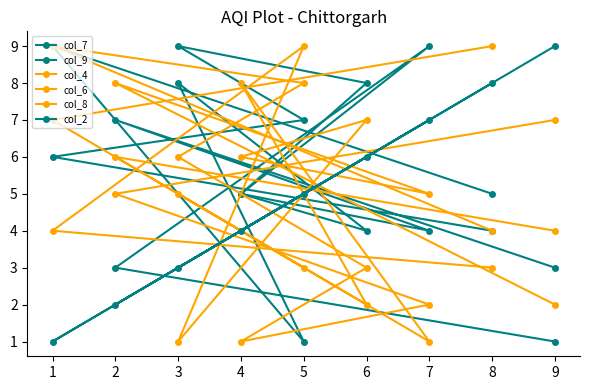

How many lines are shown in the chart?

6